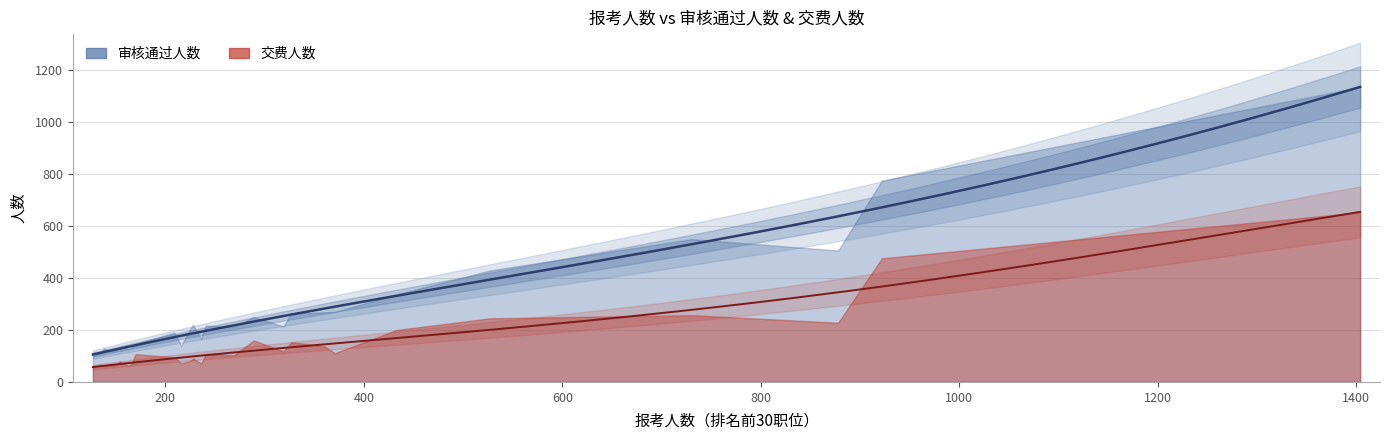

True or false: 审核通过人数 has a value of 416 at 10.

False